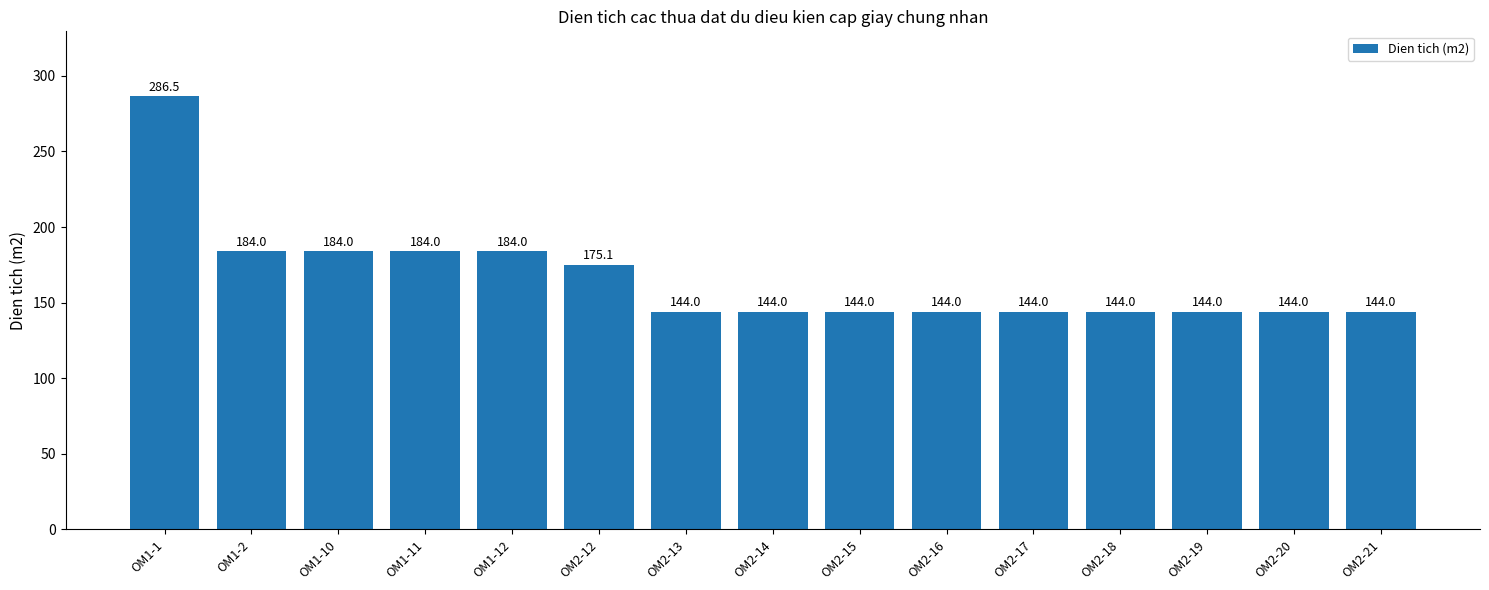

What is the value of the 2nd bar from the left?

184.0